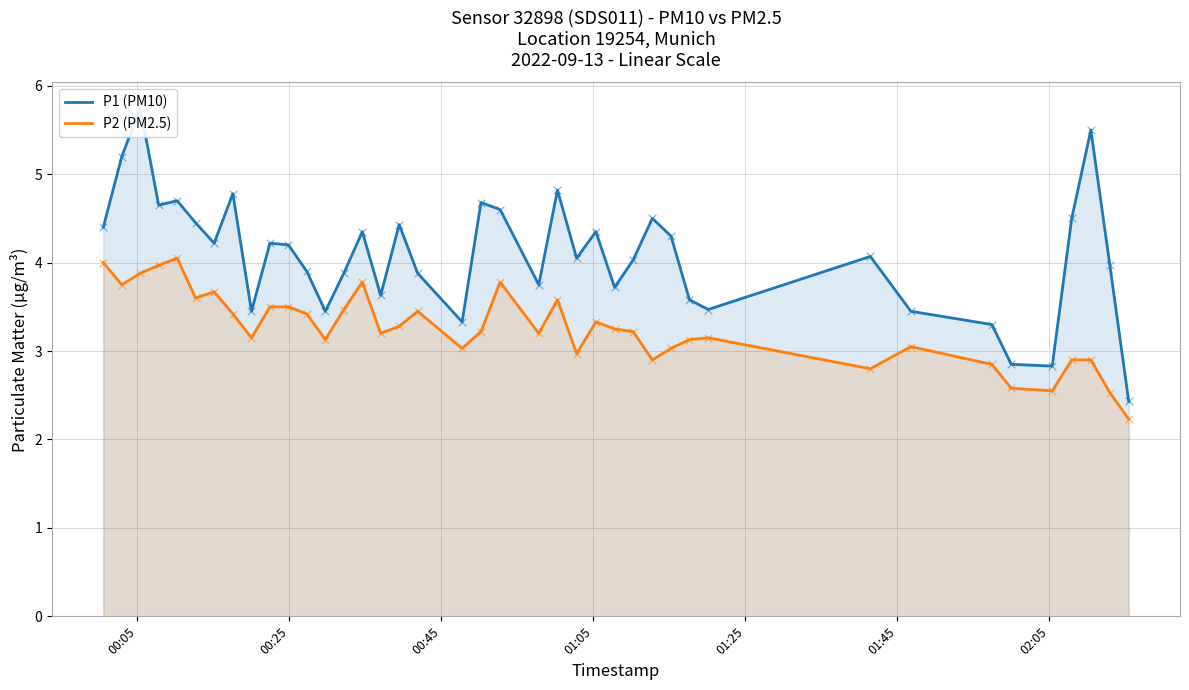

At how many categories does at least one series exceed 4?

23